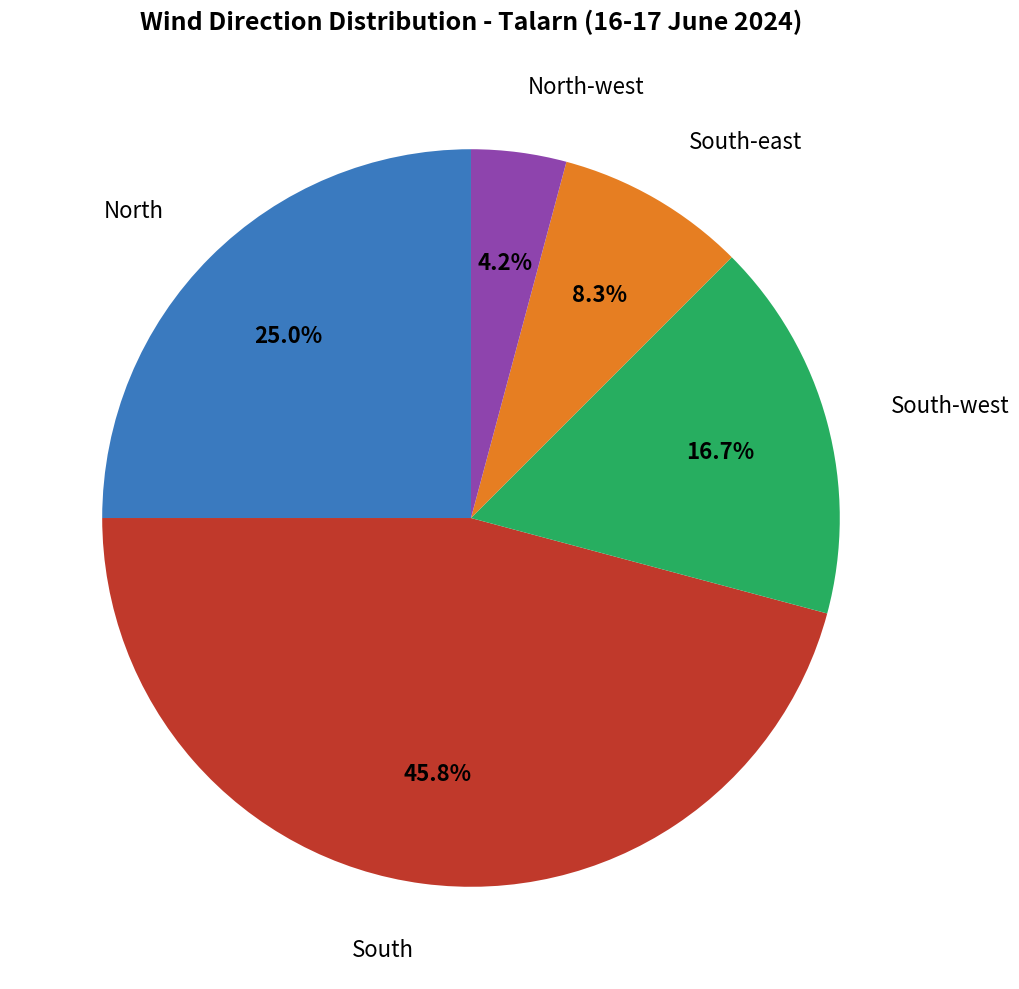

What is the smallest slice in the pie chart?

North-west